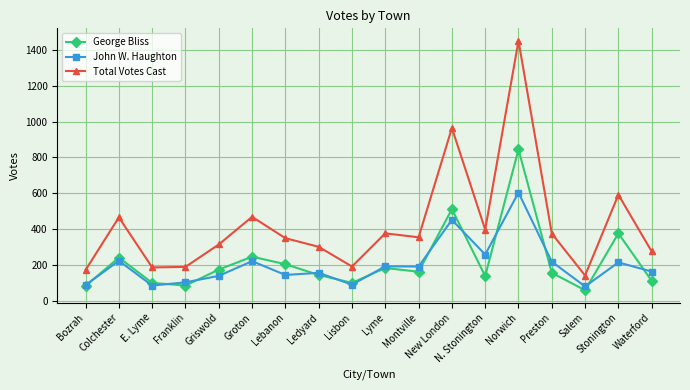

What is the difference between the John W. Haughton values at New London and Griswold?

312